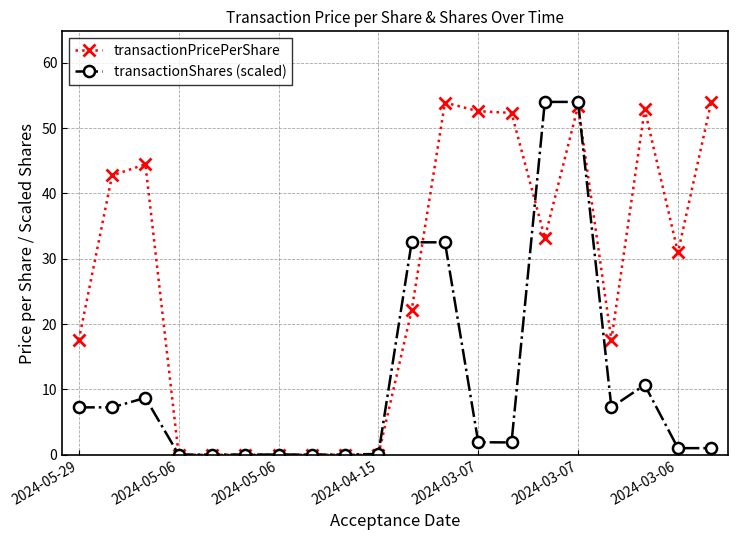

True or false: transactionPricePerShare has more than 1 interior local peaks.

True